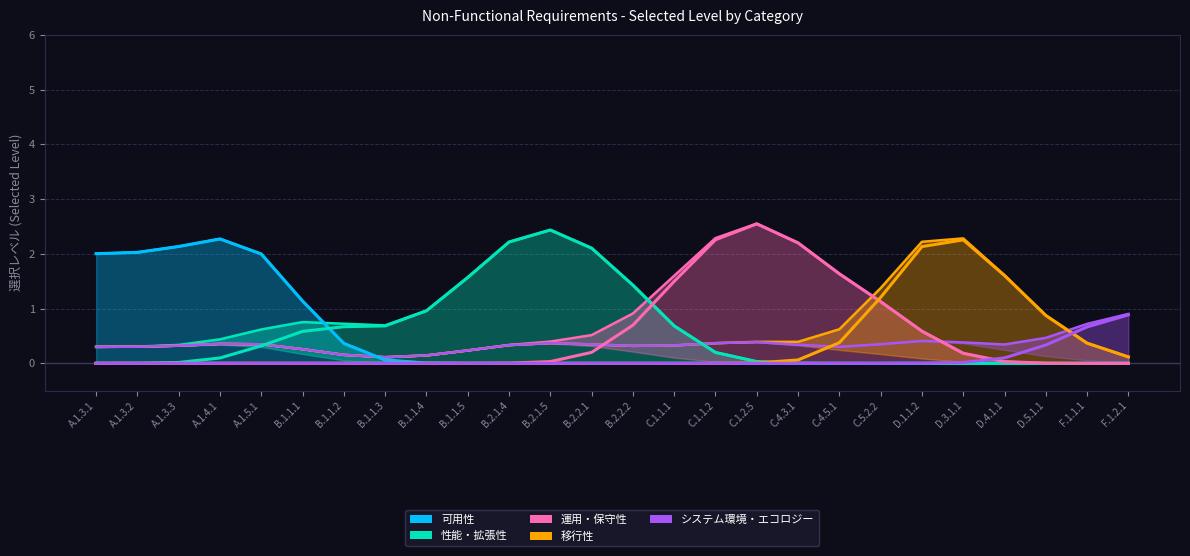

Does the chart display data point markers on the line(s)?

No